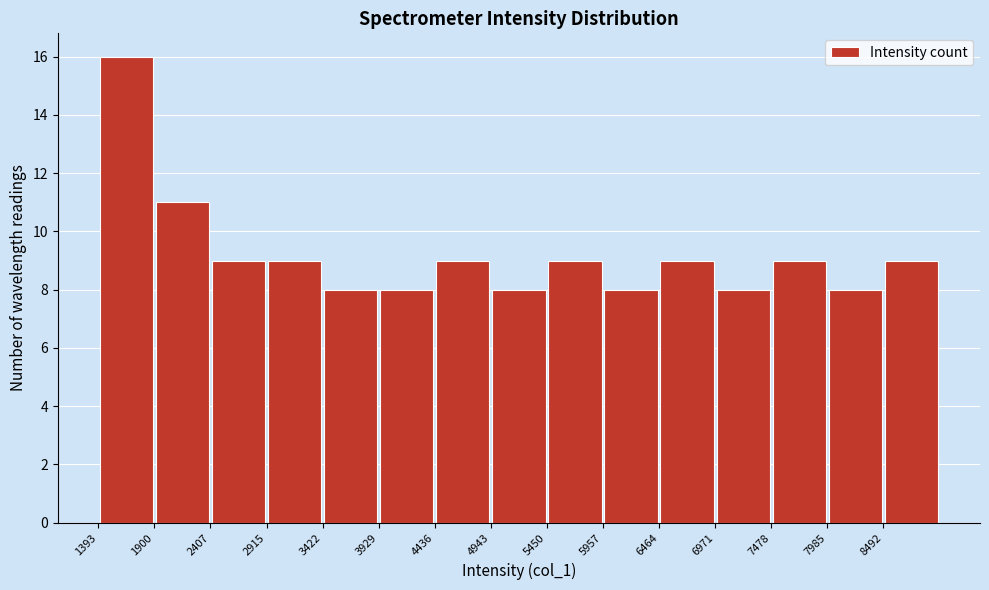

Over which range of the x-axis is the bar tallest?

1400 to 1900